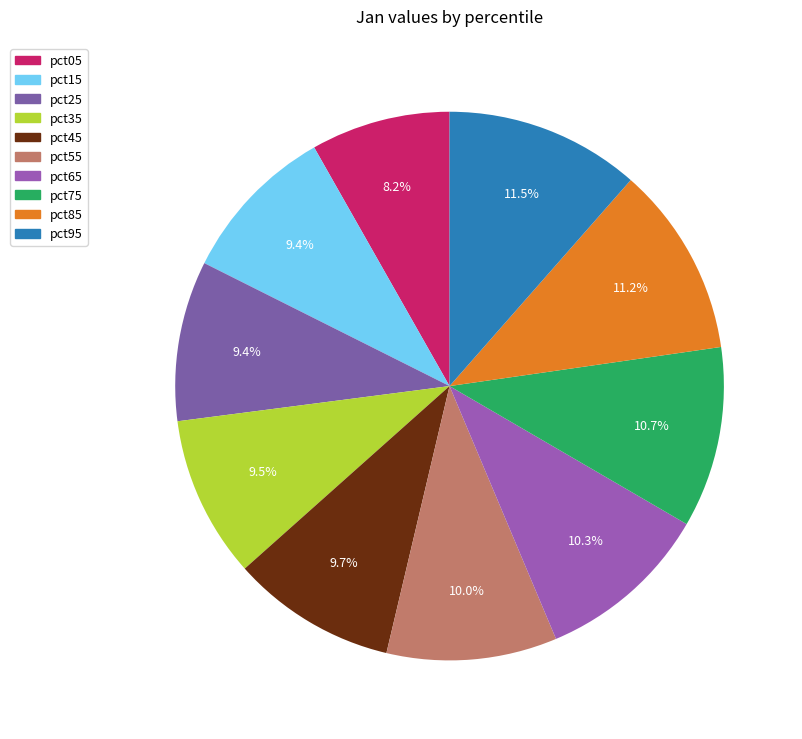

Is it true that pct65 is 10% of the pie?

True